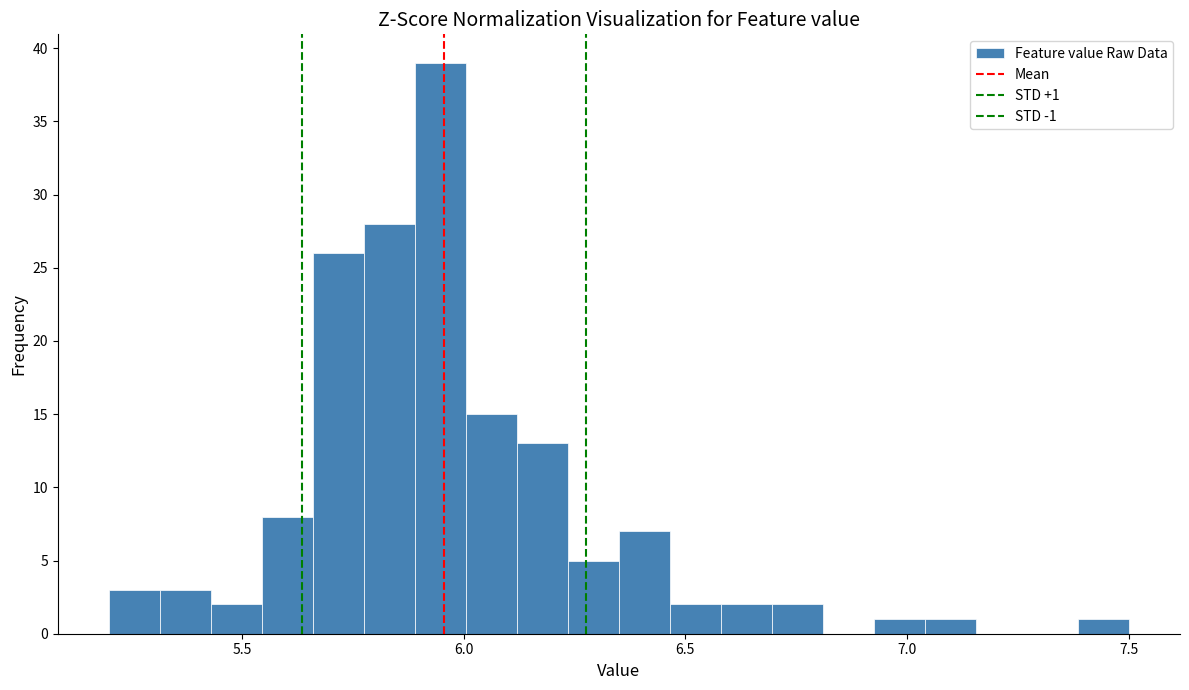

Read against the x-axis, roughly where is the centre of the tallest bar?

5.95